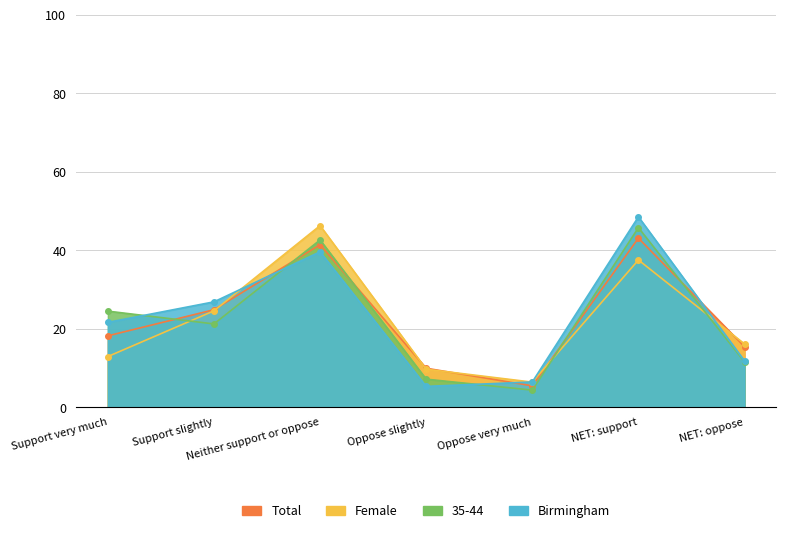

True or false: 35-44 has a value of 45.8 at NET: support.

True